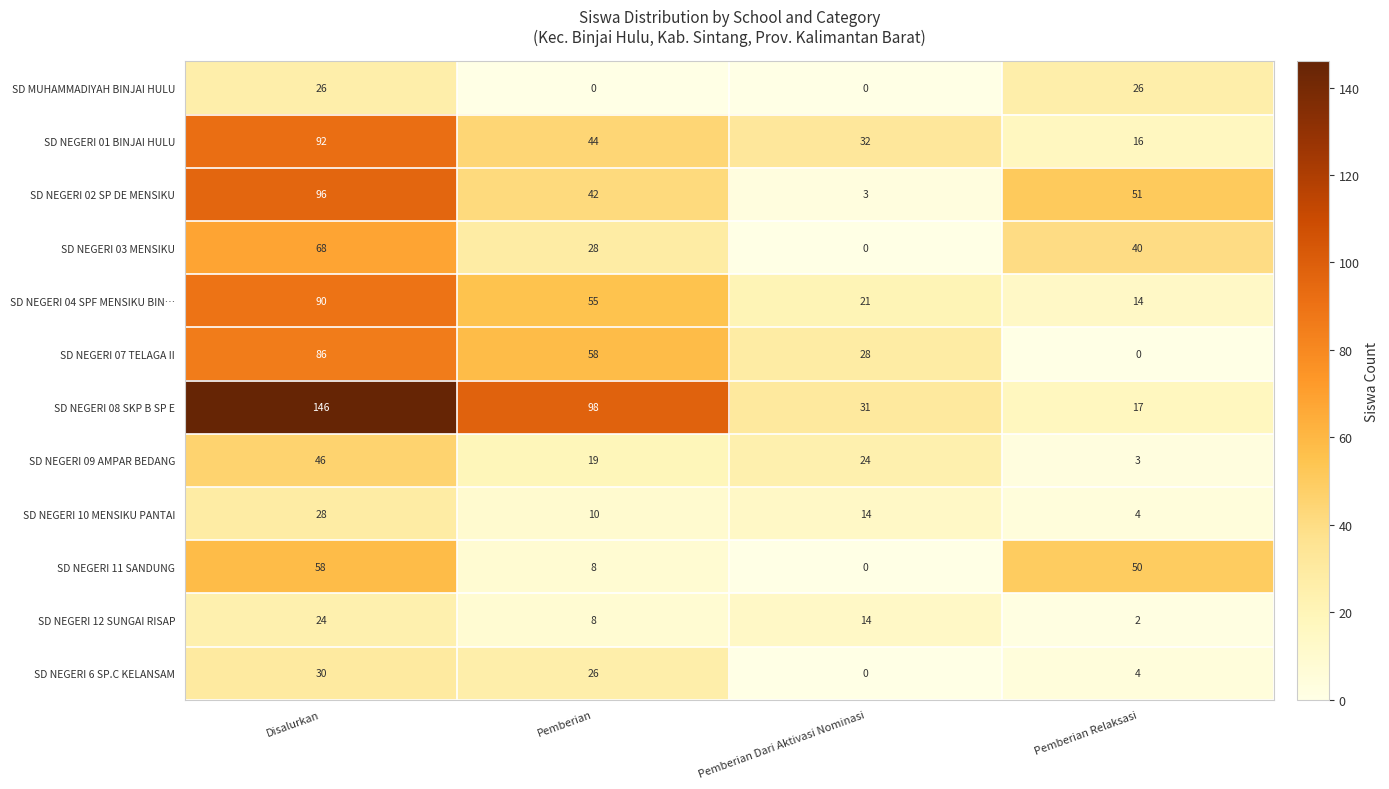

What is the spread (max minus min) of values at Disalurkan?

122